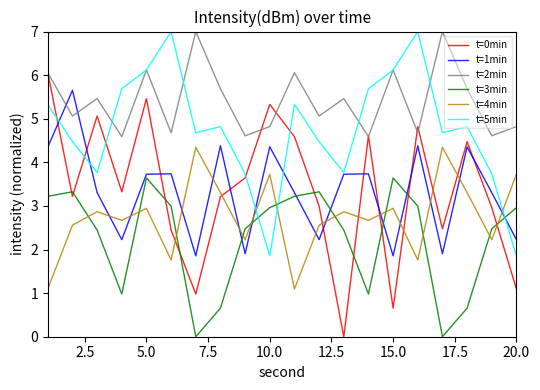

Which series has the widest spread of values?

t=0min